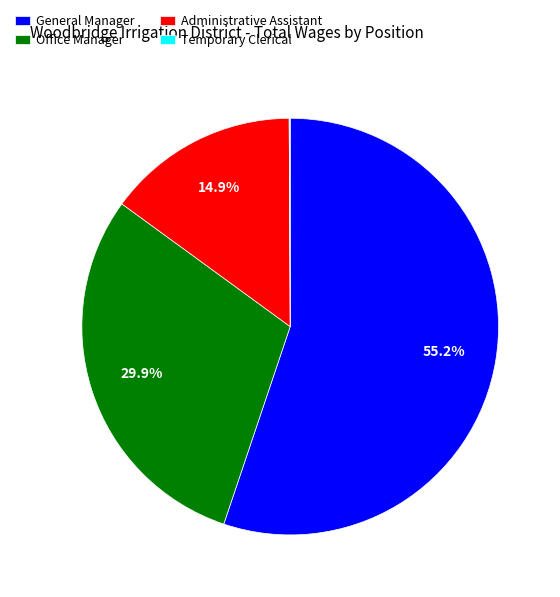

Is there a majority slice in this chart?

Yes